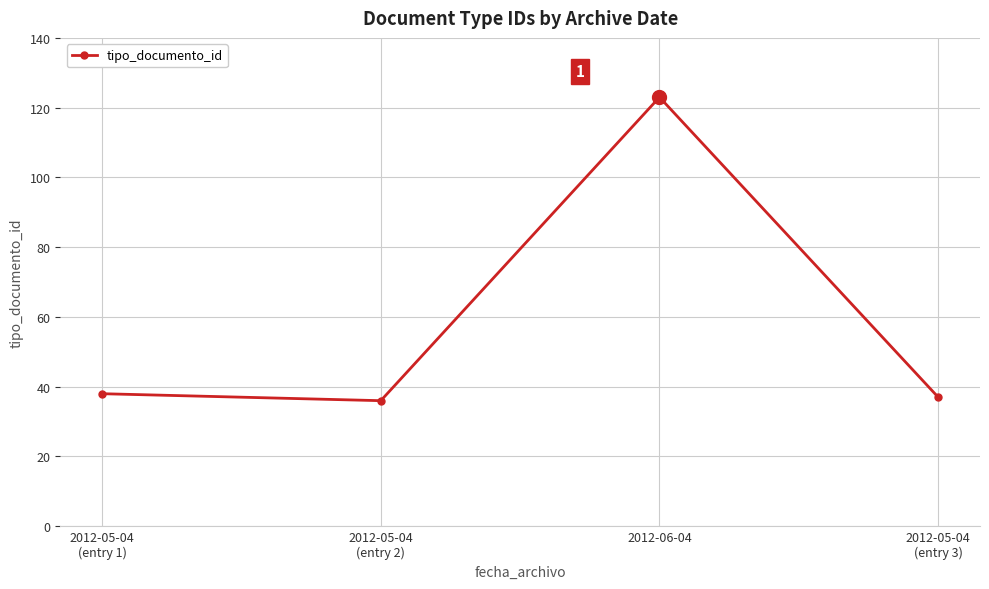

How many lines are shown in the chart?

1